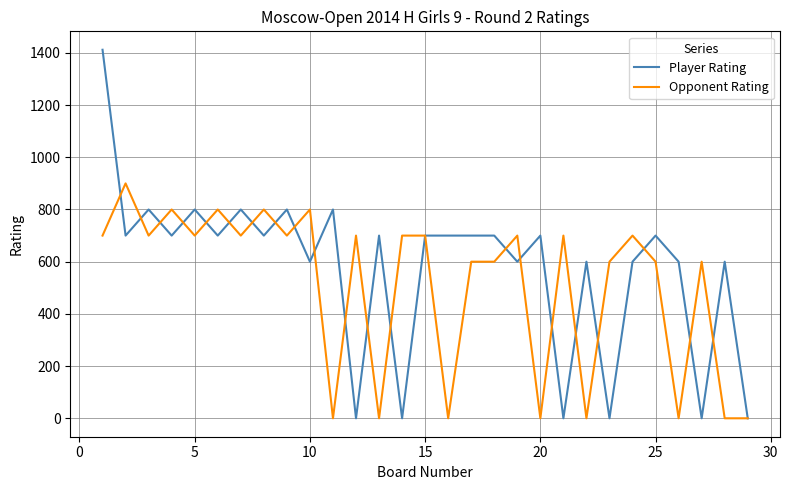

Which series has the largest total across all categories?

Player Rating